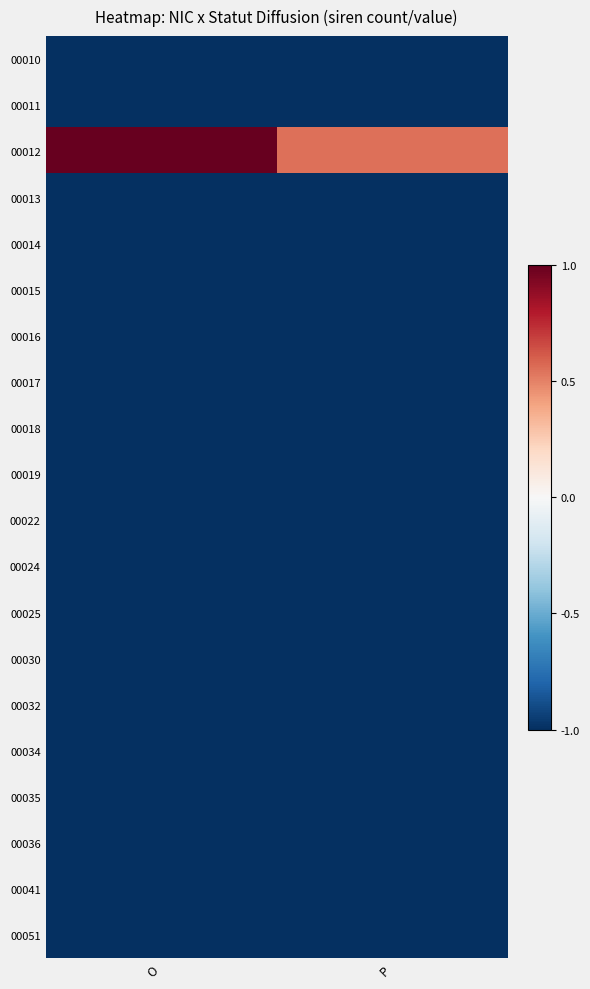

At which category is the sum across all series the highest?

O